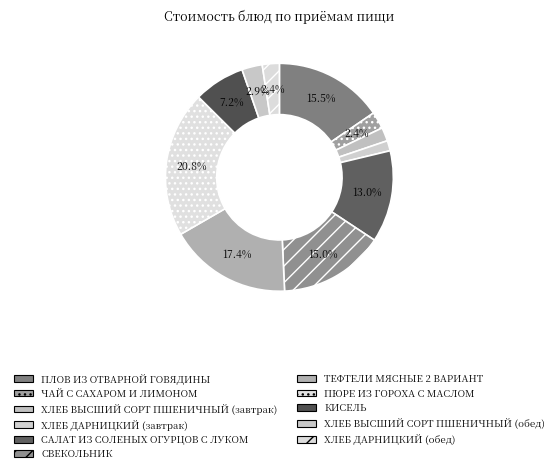

How many segments does this pie chart have?

11